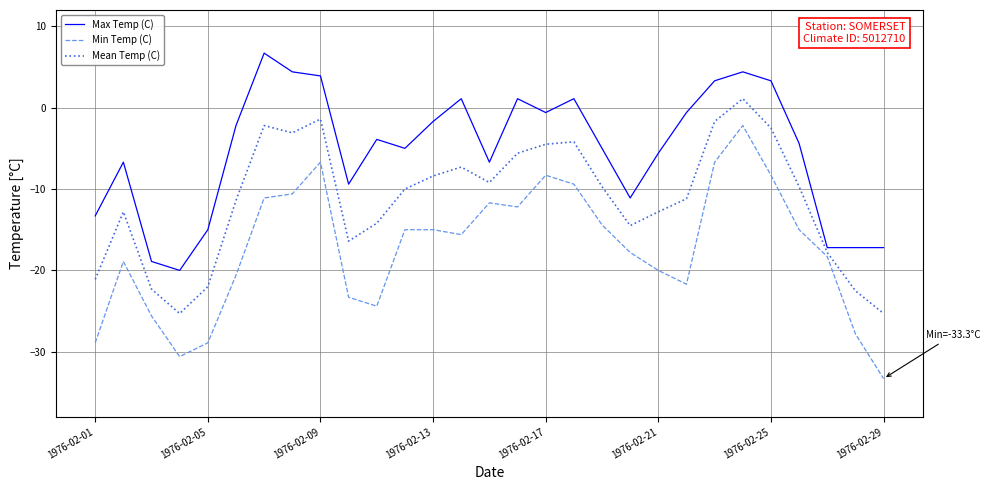

True or false: Min Temp (C) and Max Temp (C) intersect in this chart.

False